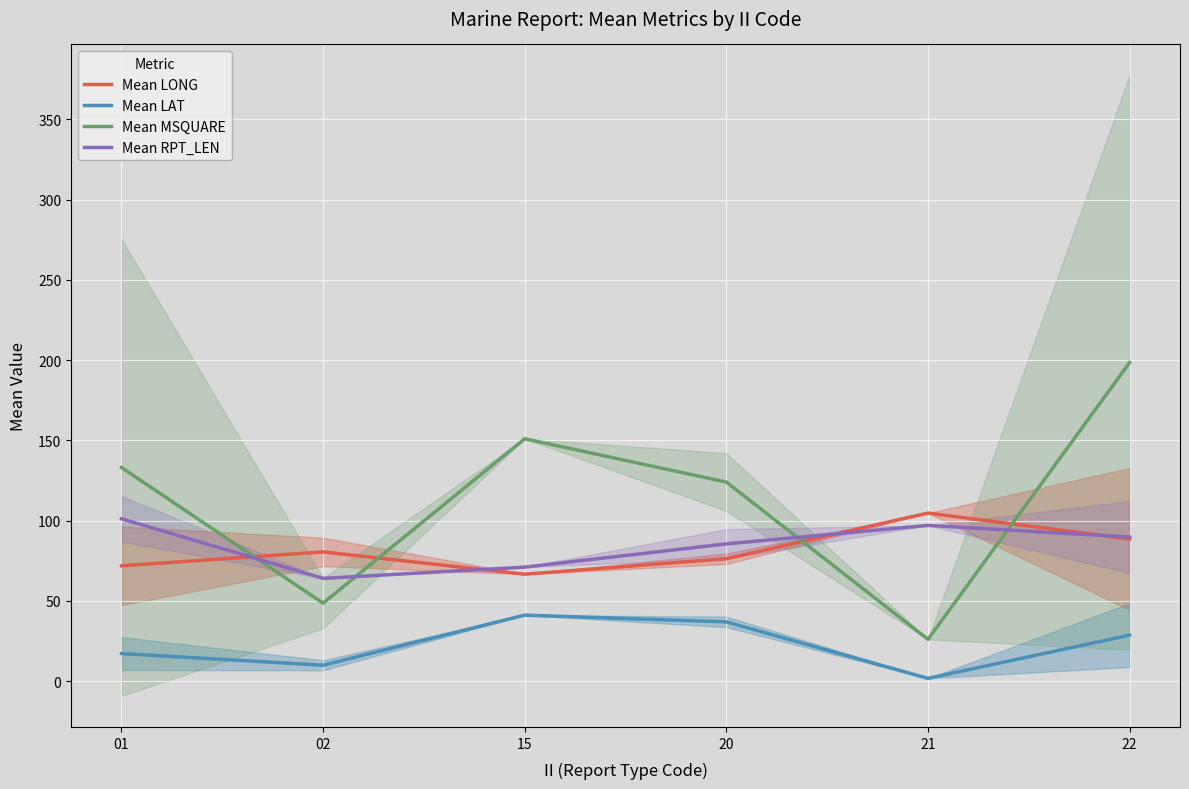

At how many categories does at least one series exceed 185?

1